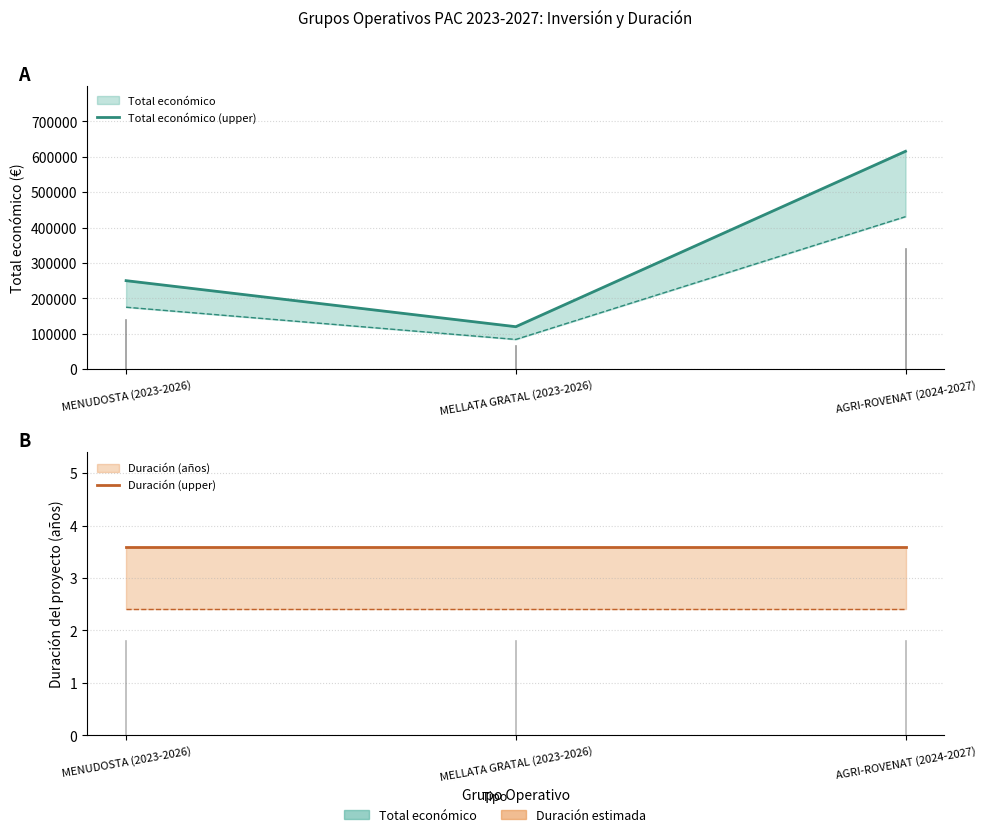

At which category does the chart reach its minimum across all series?

MENUDOSTA (2023-2026)